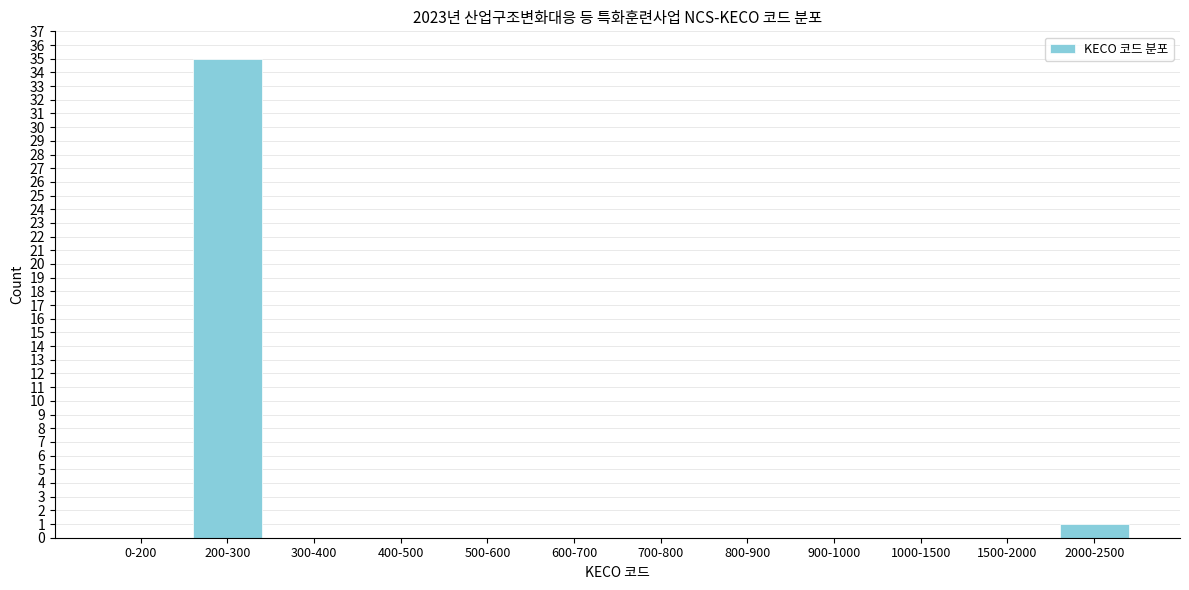

Reading left to right, transcribe all the data shown in this chart.

0-200=0	200-300=35	300-400=0	400-500=0	500-600=0	600-700=0	700-800=0	800-900=0	900-1000=0	1000-1500=0	1500-2000=0	2000-2500=1